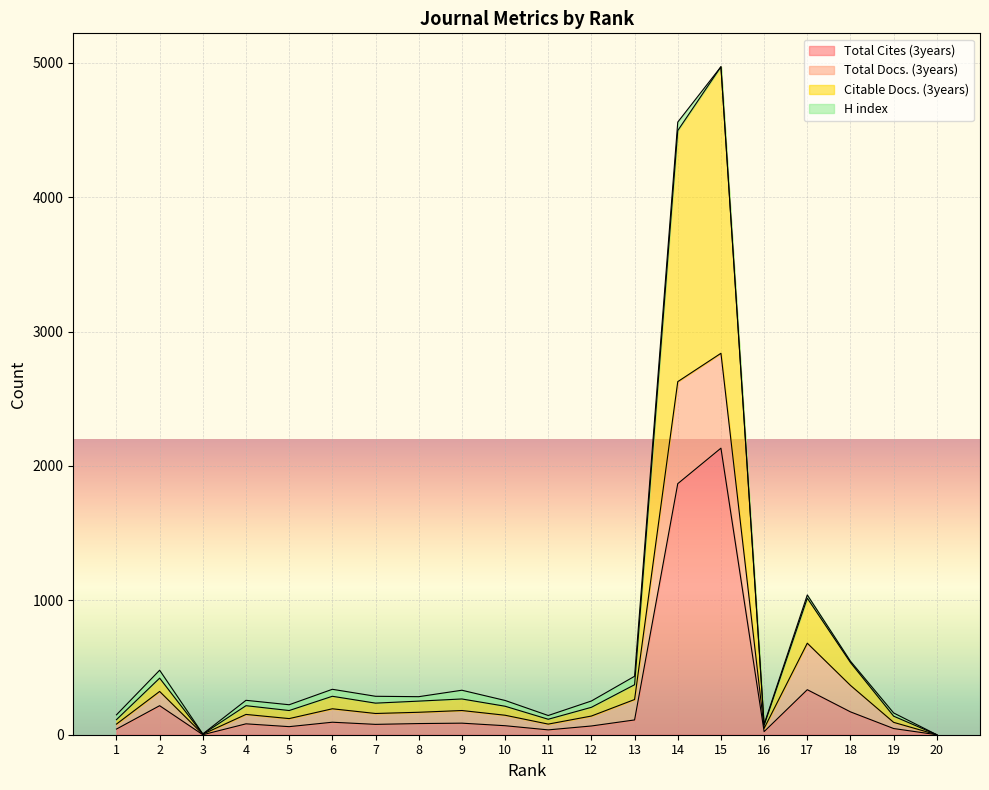

Which series changed the most between 9 and 17?

Citable Docs. (3years)